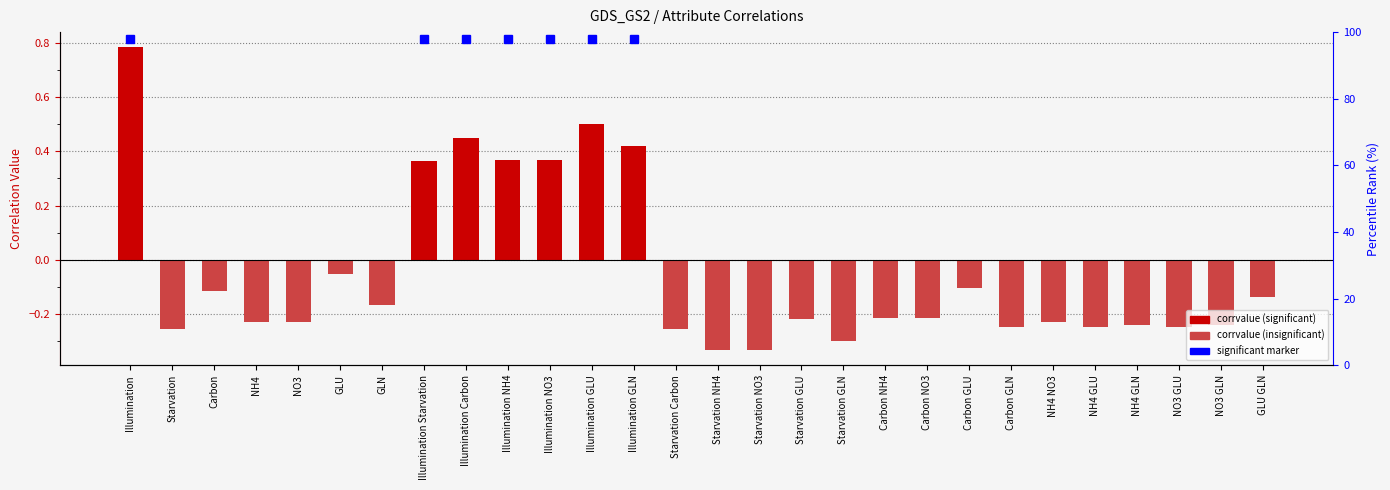

What is the difference between the second highest and minimum values?

0.8